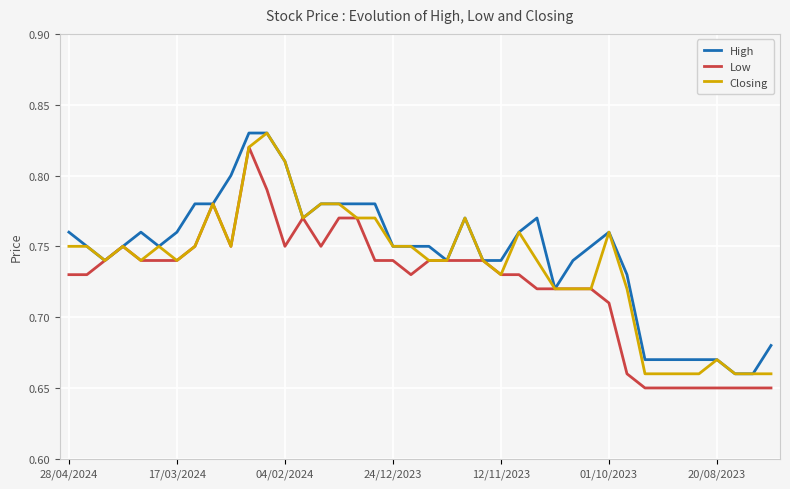

Rank the series by their average value, from highest to lowest.

High, Closing, Low